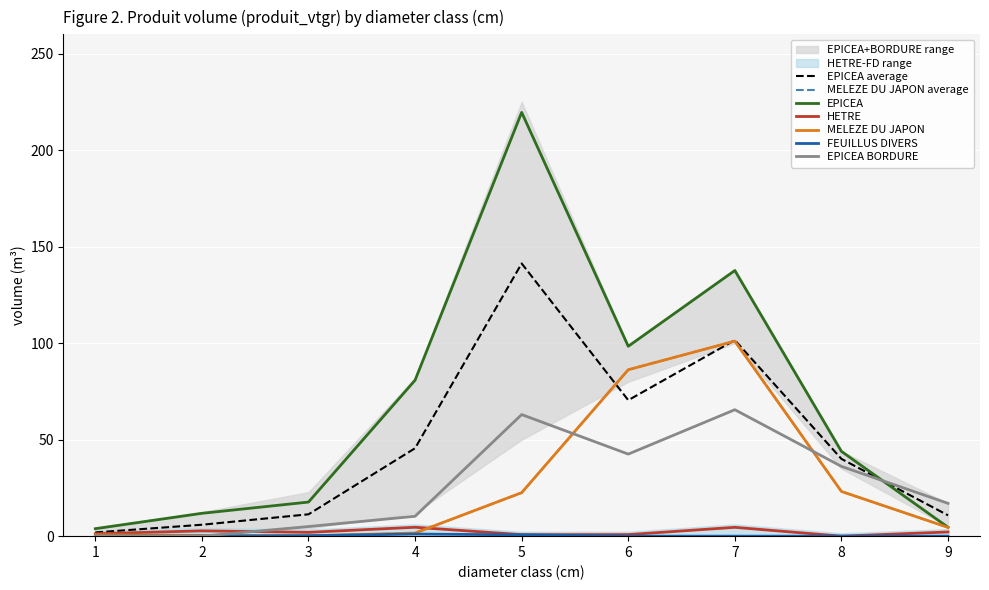

Which series has the largest total across all categories?

EPICEA